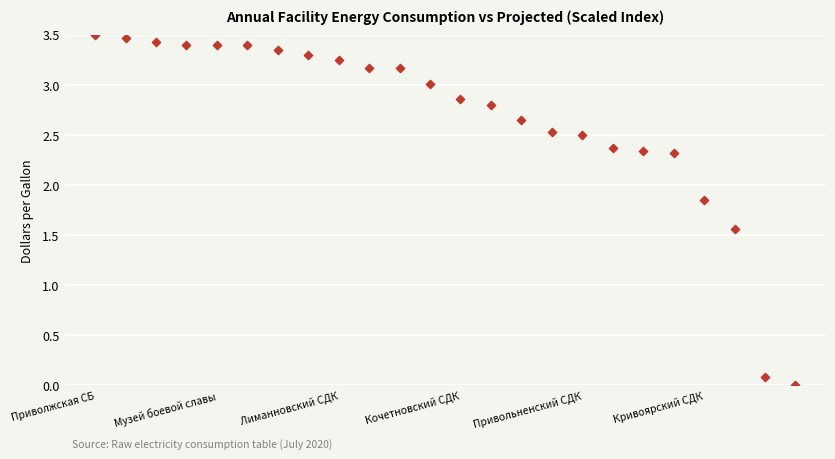

What is the range of Y values (max minus min)?

3.5